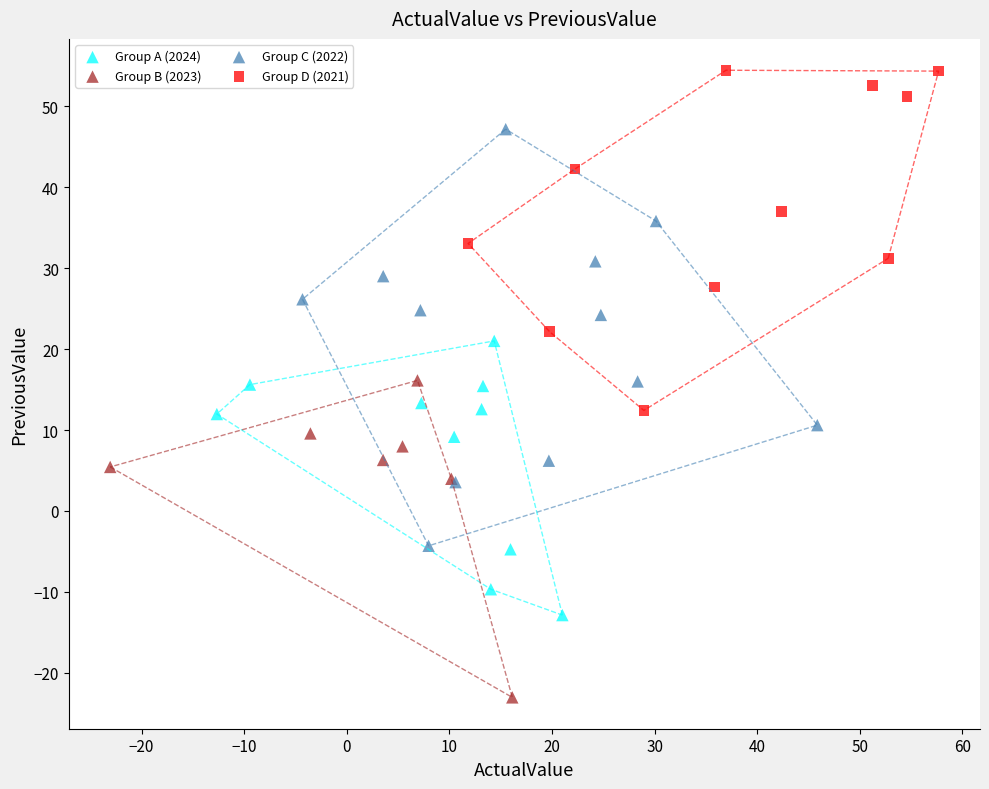

Which series has the largest Y range (max minus min)?

Group C (2022)